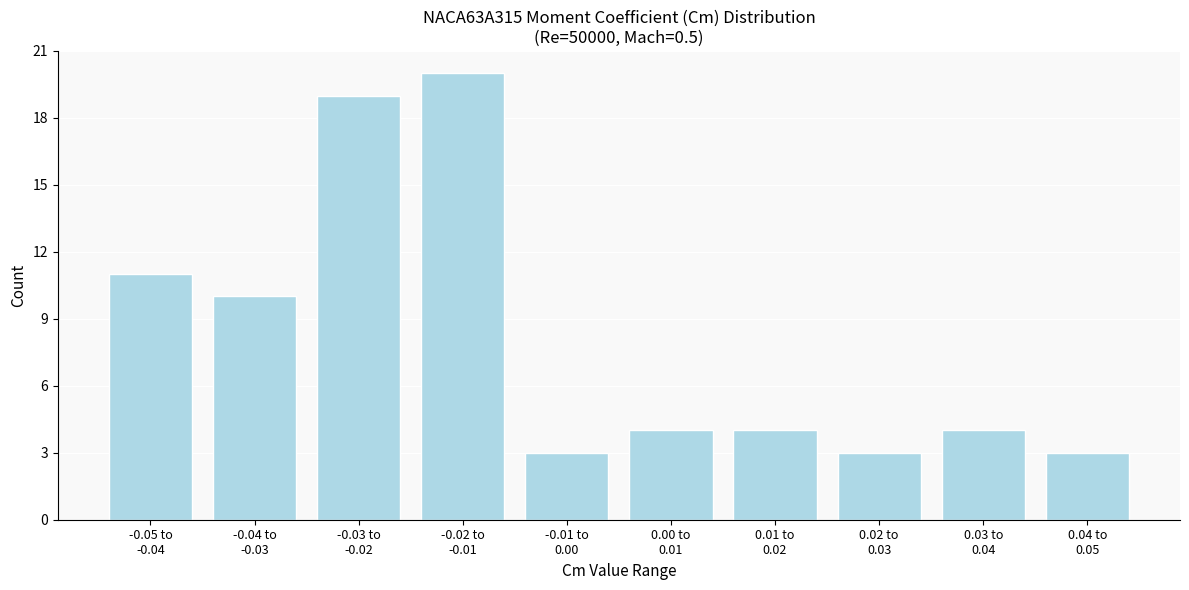

Reading left to right, transcribe all the data shown in this chart.

11	10	19	20	3	4	4	3	4	3